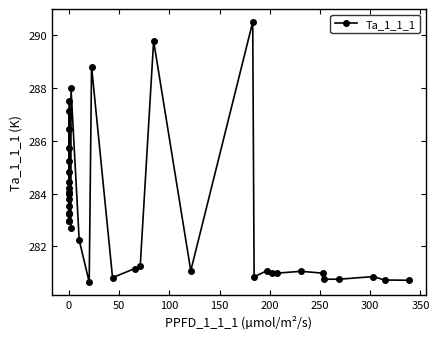

What is the smallest value displayed?

280.6